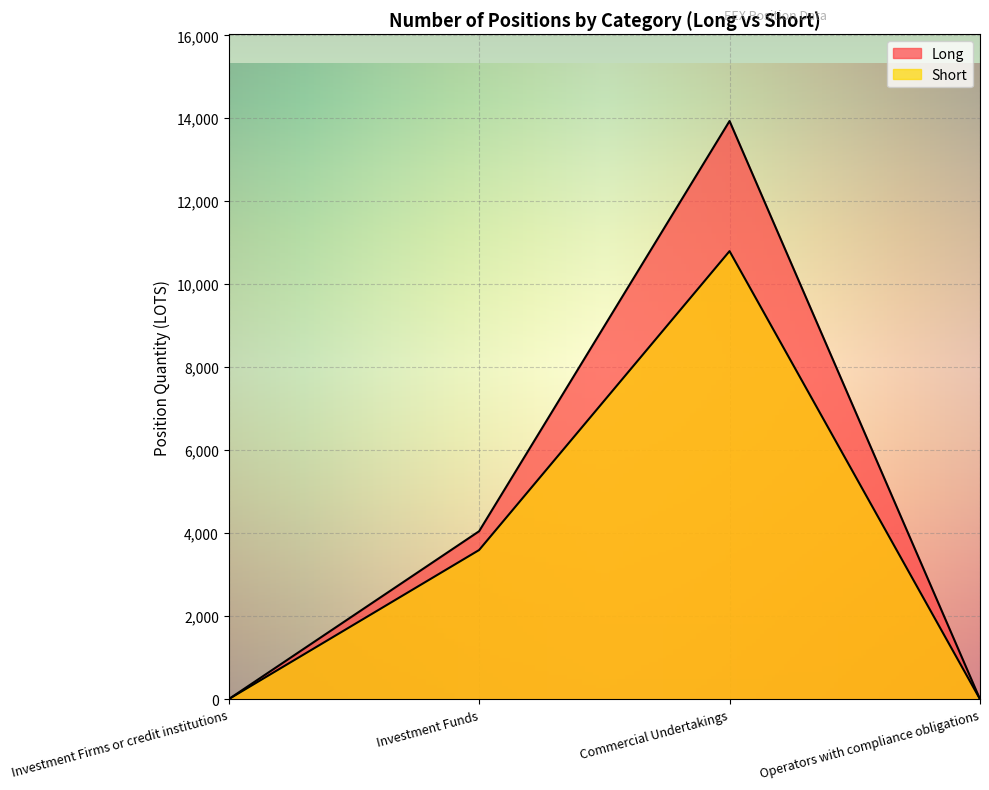

True or false: Short and Long cross at least once.

False